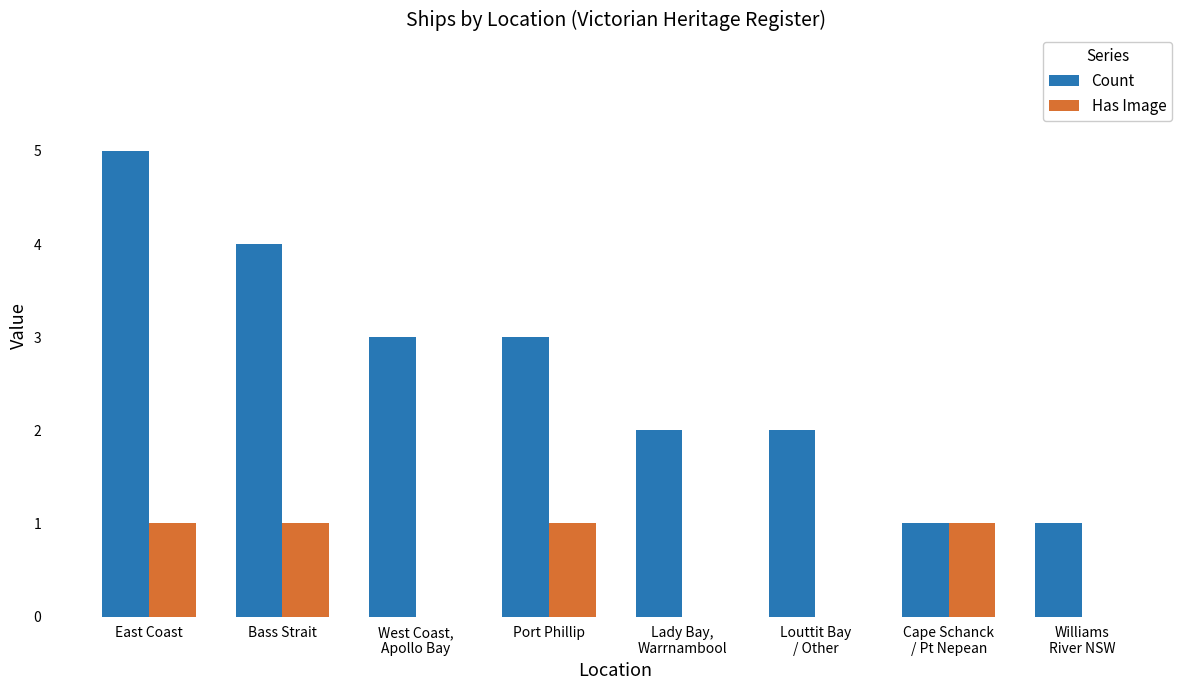

What is the sum of all Has Image values?

4